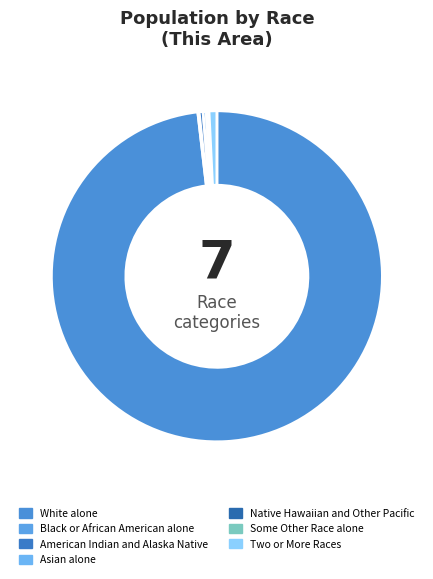

What is the largest slice in the pie chart?

White alone